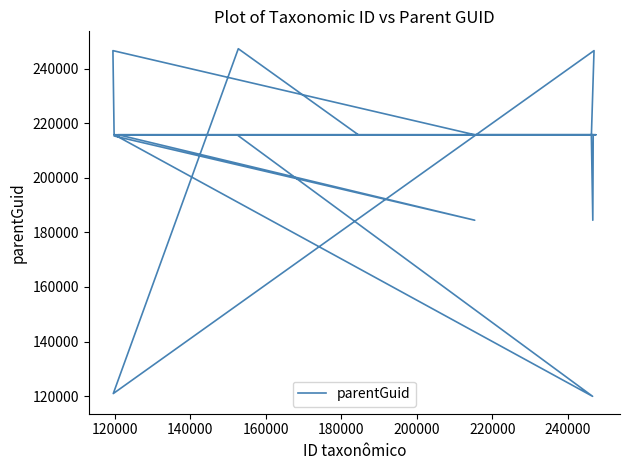

What is the value of the 7th point from the left?

215829